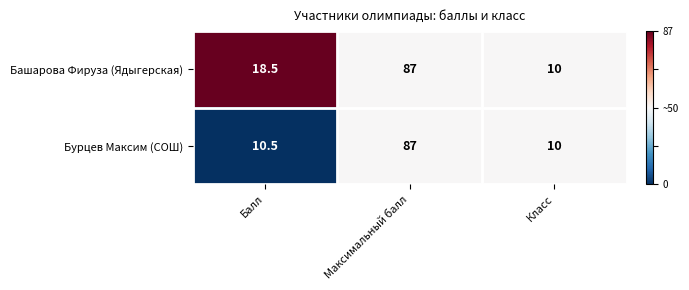

Which series changed the most between Балл and Класс?

Башарова Фируза (Ядыгерская)